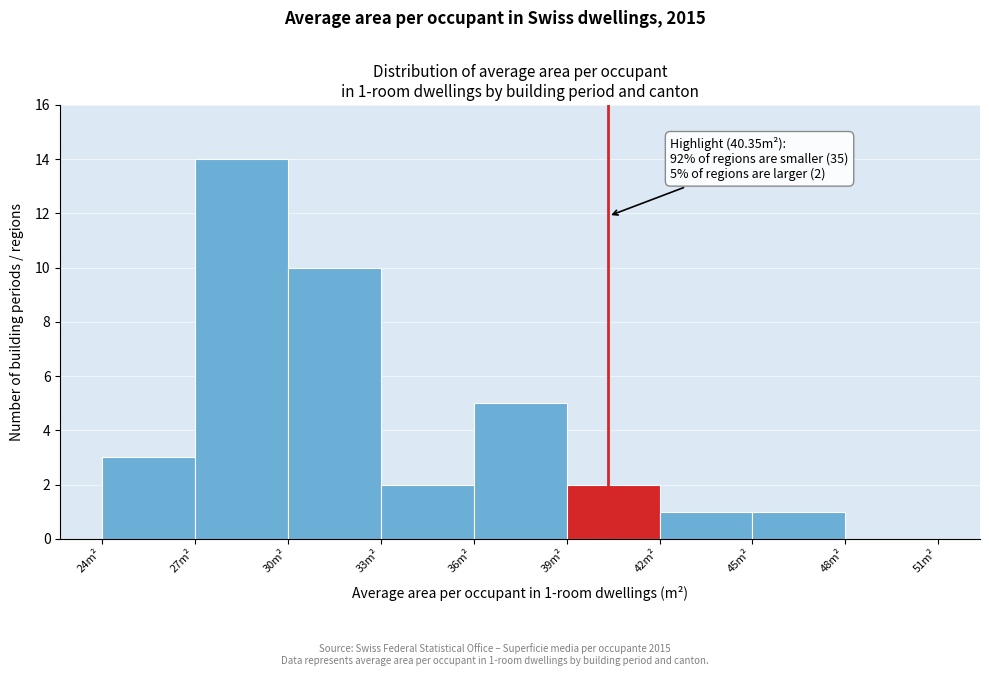

Which range on the x-axis has the tallest bar?

27 to 30